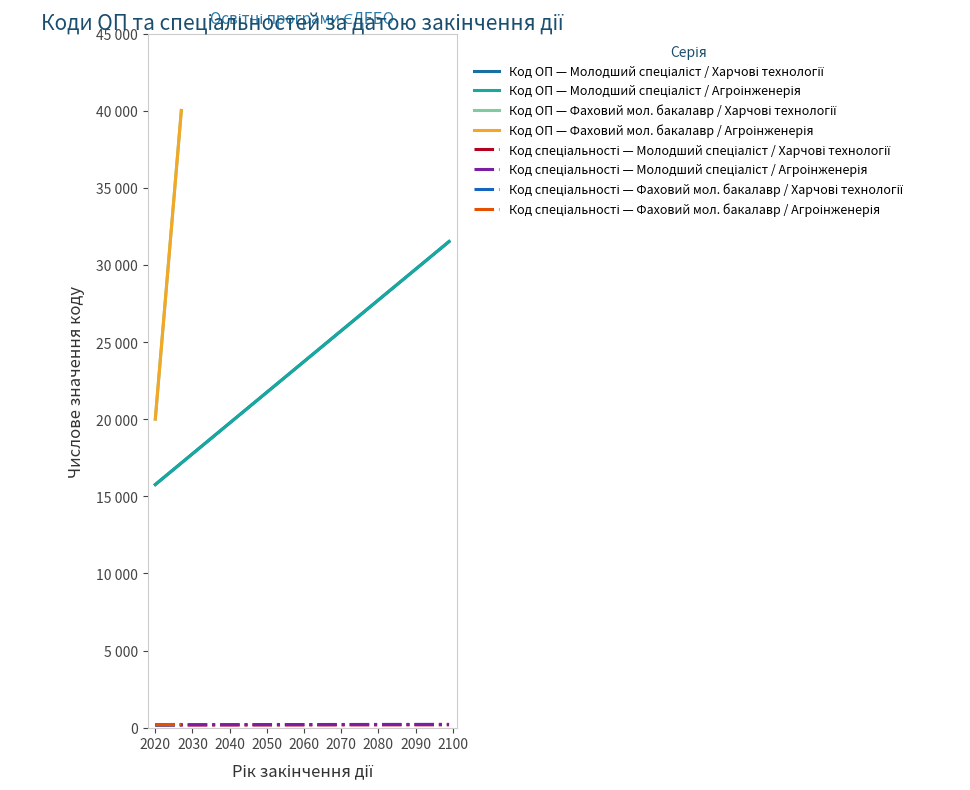

List the series in order of their overall mean, highest first.

Код ОП в ЄДЕБО, Код спеціальності